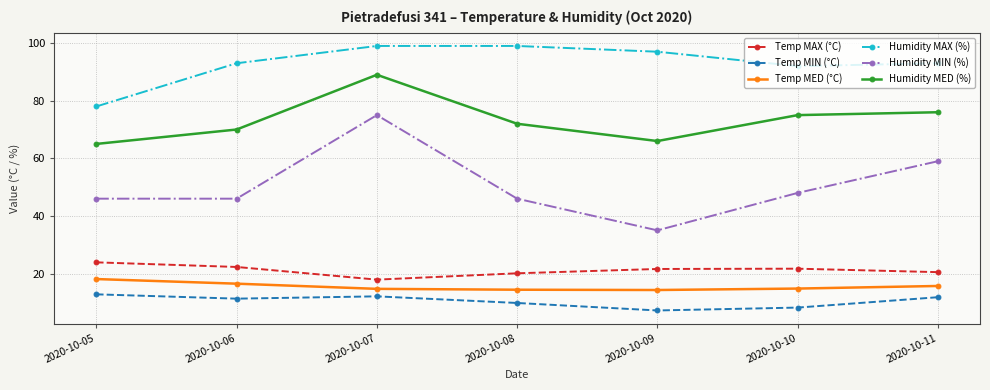

What is the value of the Humidity MIN (%) point at the 3rd from the left?

75.0